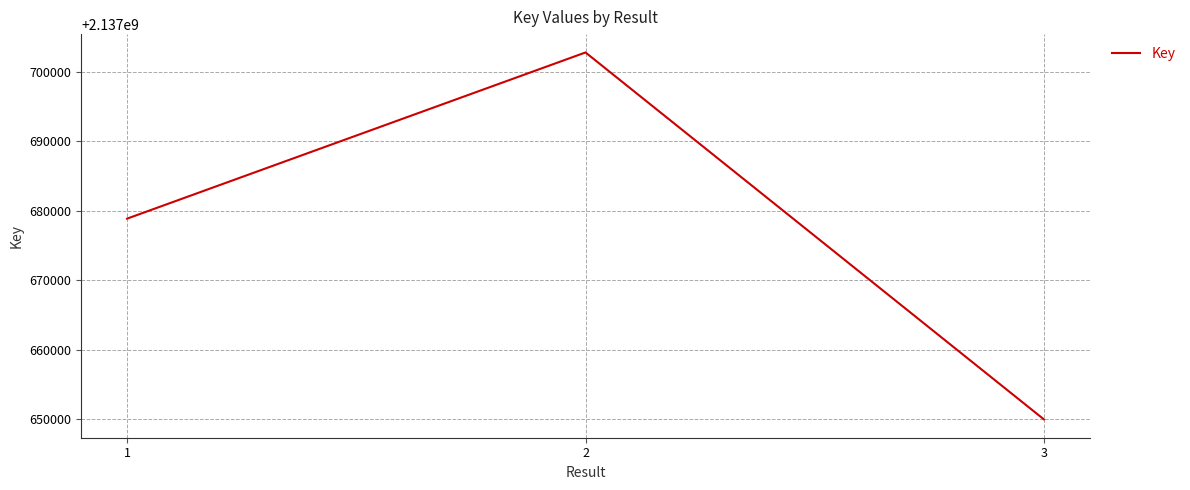

Count the number of data series in this chart.

1